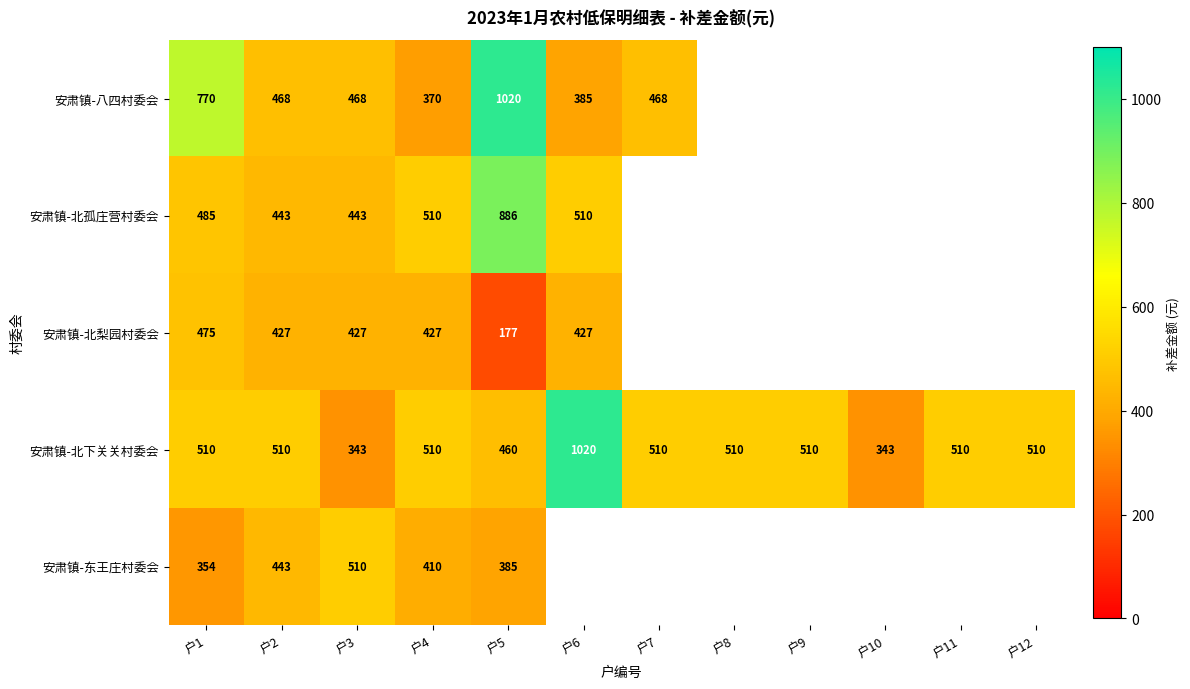

What is the sum of all 安肃镇-北下关关村委会 values?

6246